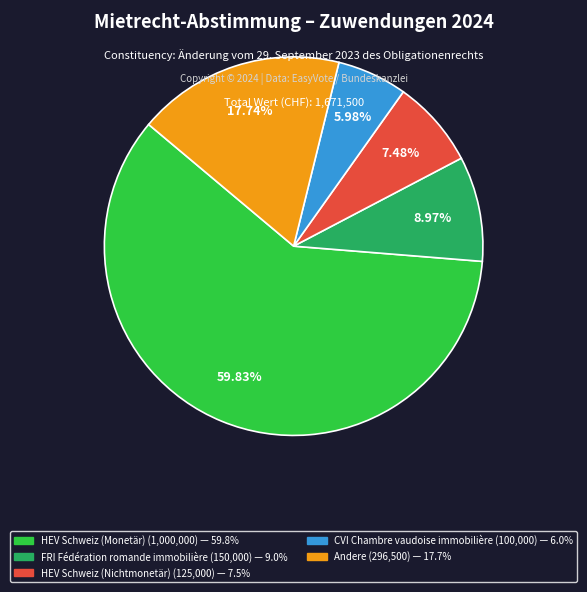

To the nearest percent, what is the average slice percentage?

20%